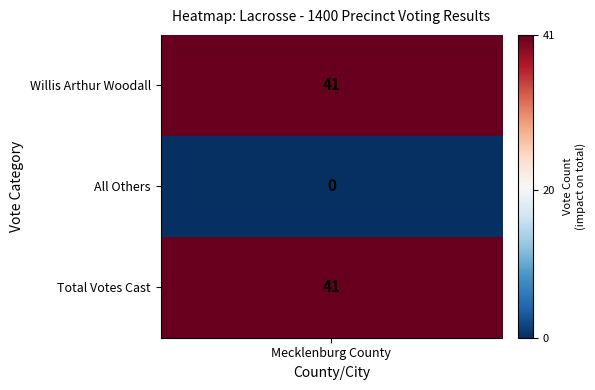

List the labels in order of value, largest first.

0, 2, 1